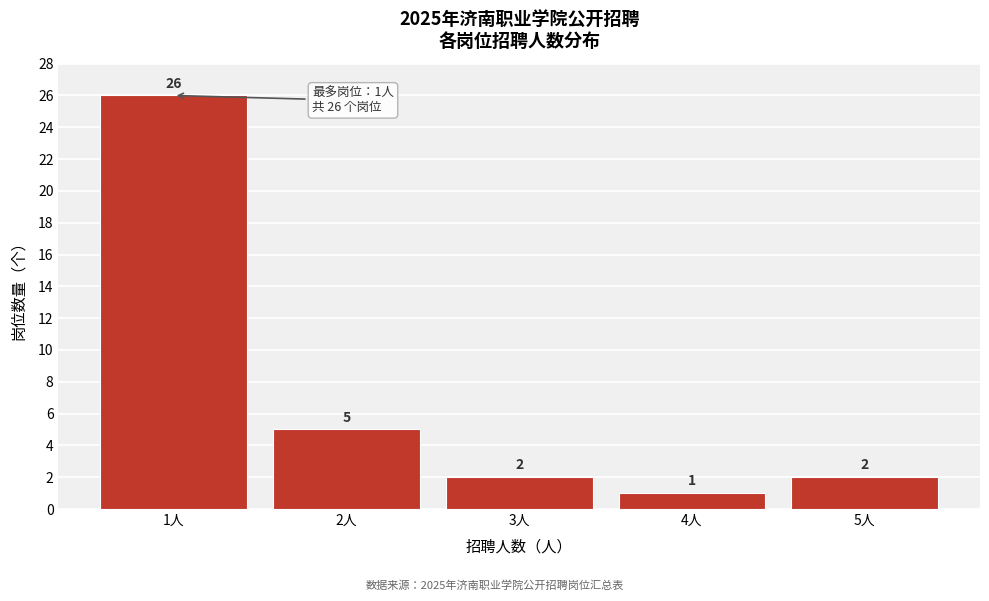

Reading left to right, what are all the values shown in this chart?

1人=26	2人=5	3人=2	4人=1	5人=2